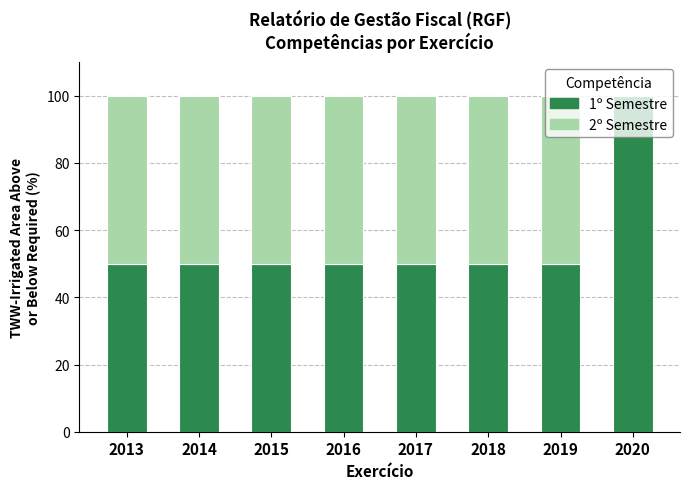

What is the total value across all series at 2019?

100